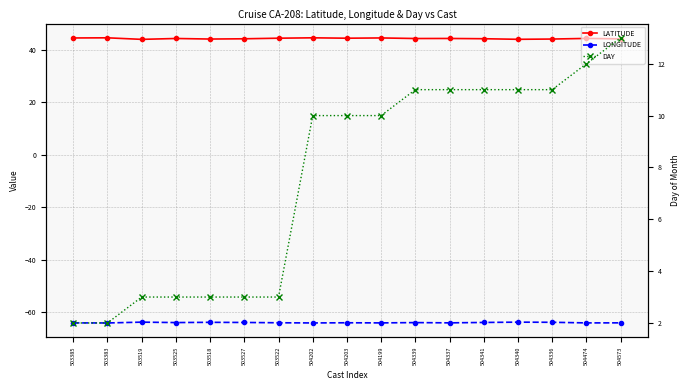

At which category does LONGITUDE reach its first local peak?

503519